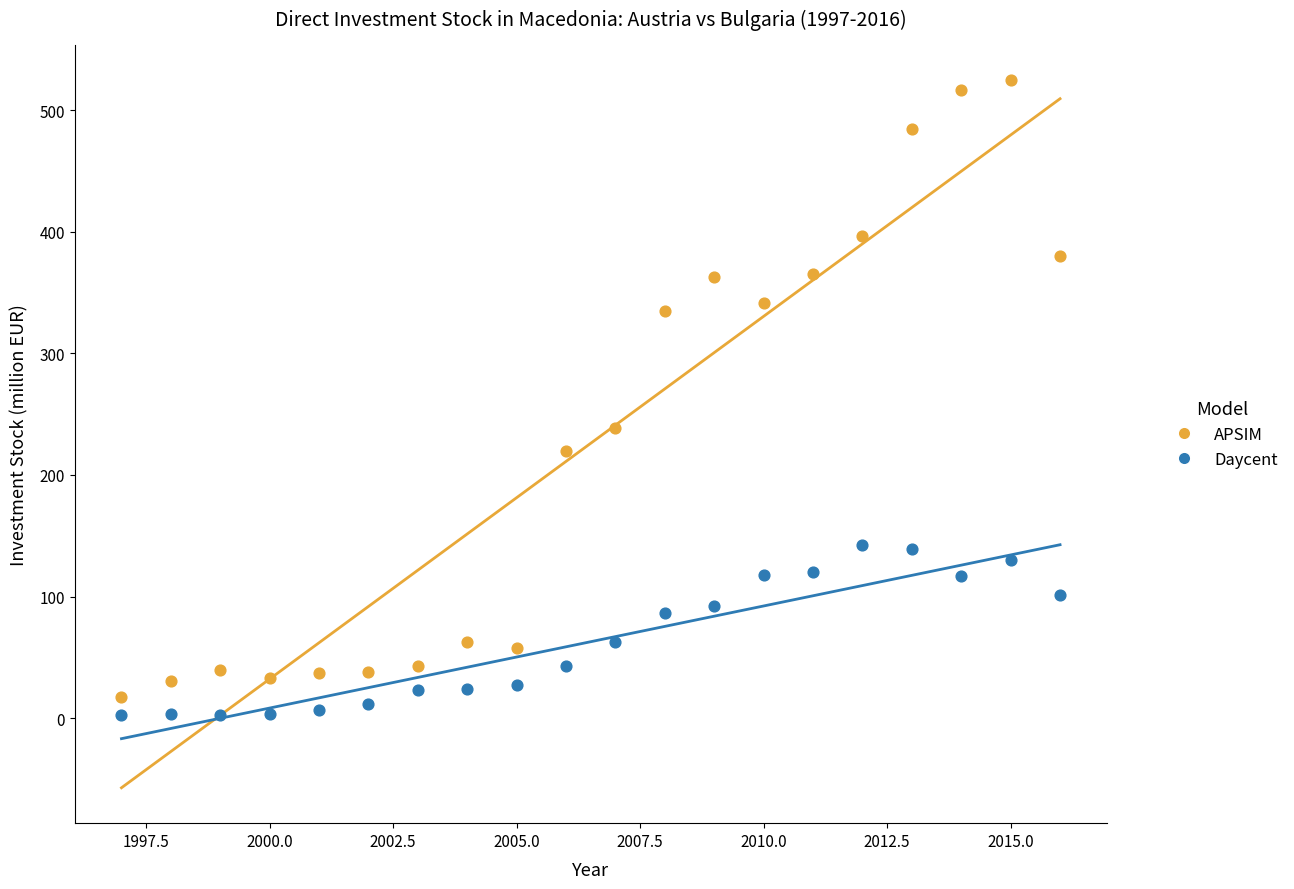

What are all the series names shown in the legend?

APSIM, Daycent